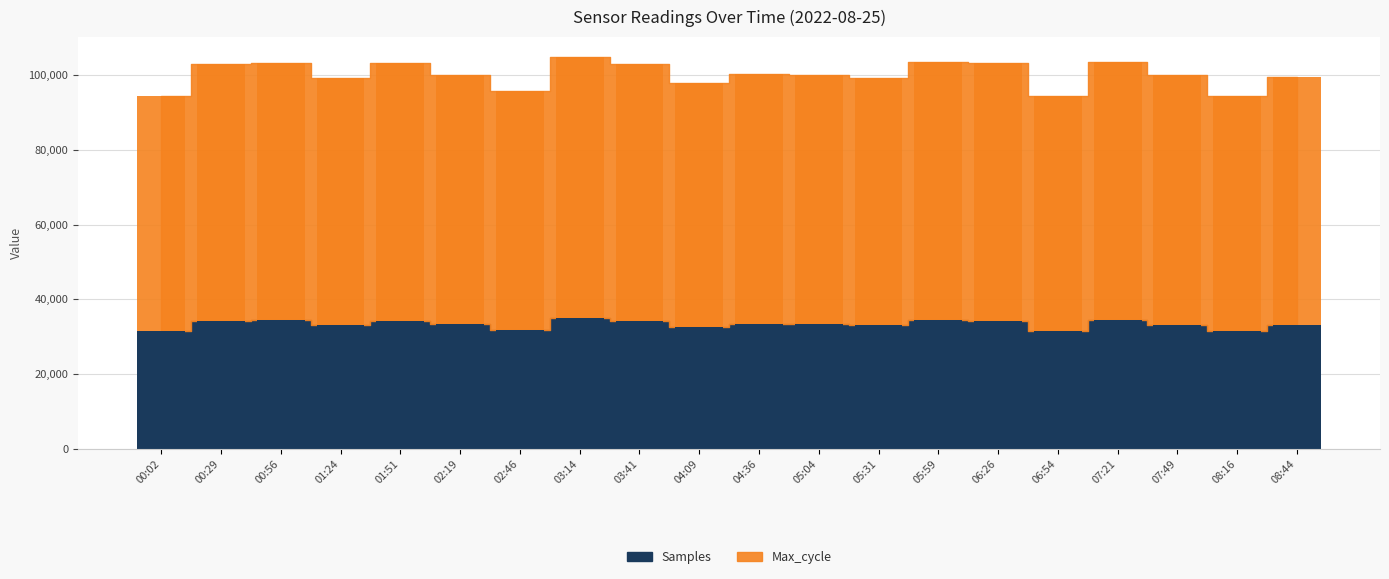

Is it true that the value at 07:49 is 66555?

True